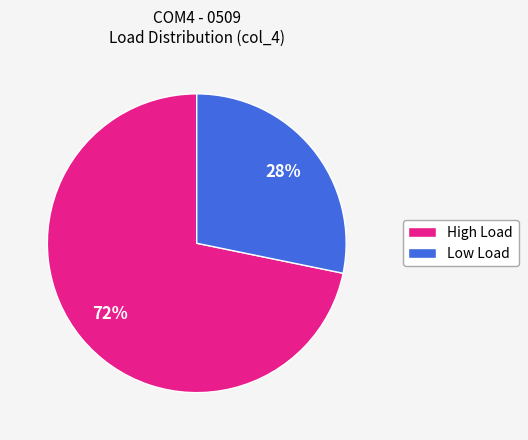

Is there any slice that represents more than half of the pie?

Yes